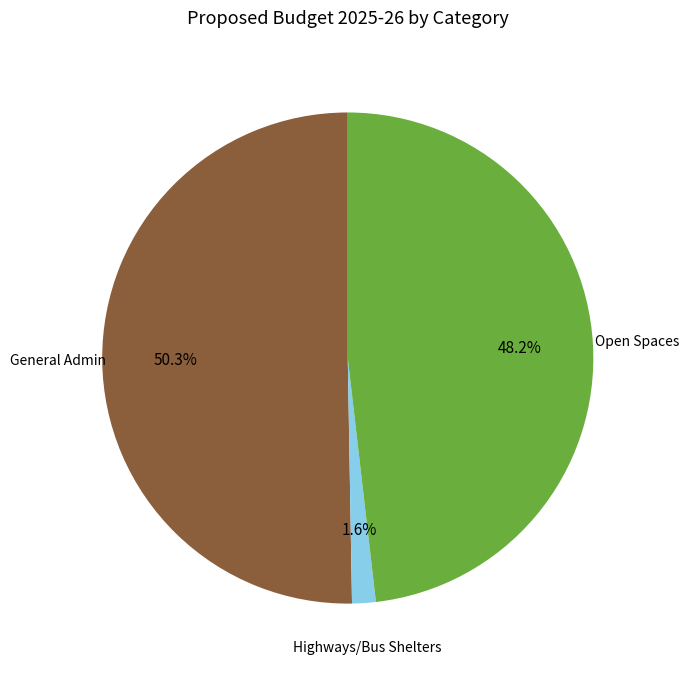

Is there a majority slice in this chart?

Yes